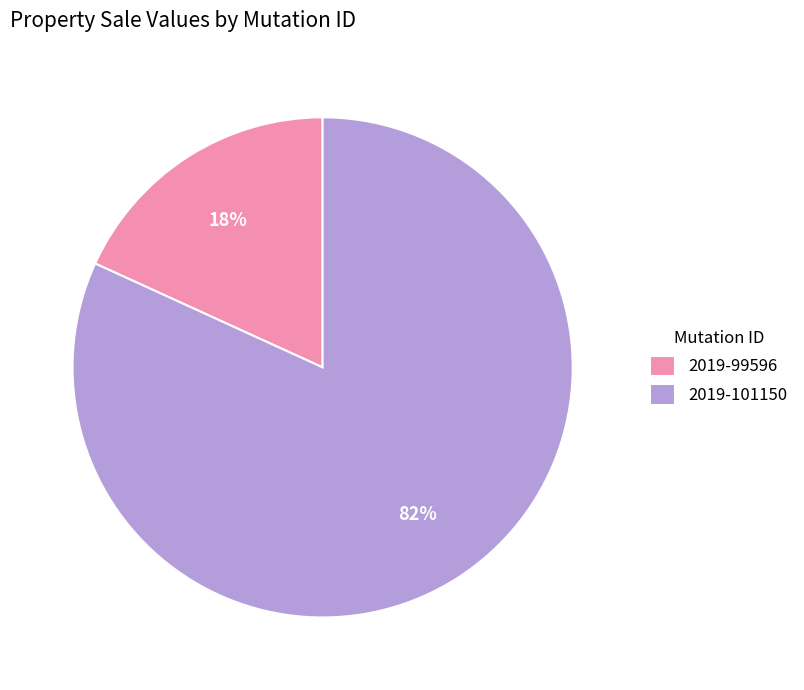

Count the number of slices in the pie.

2